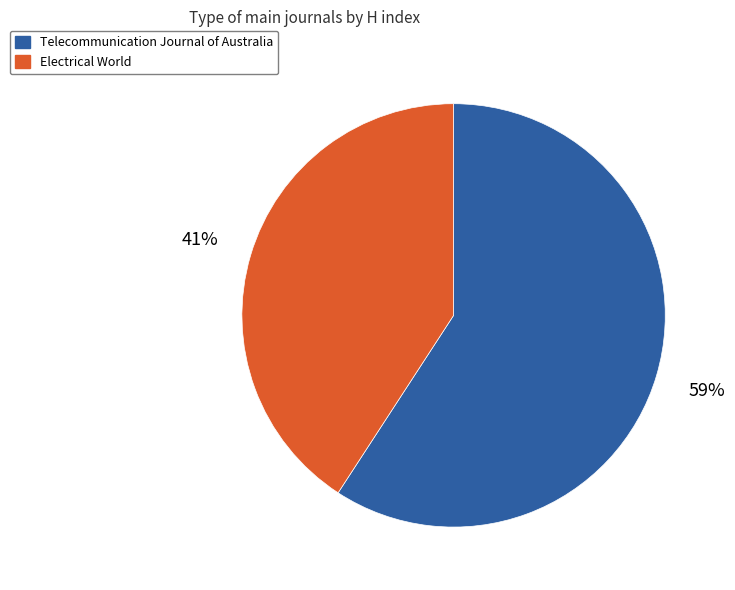

Which slice represents more than half of the pie?

Telecommunication Journal of Australia